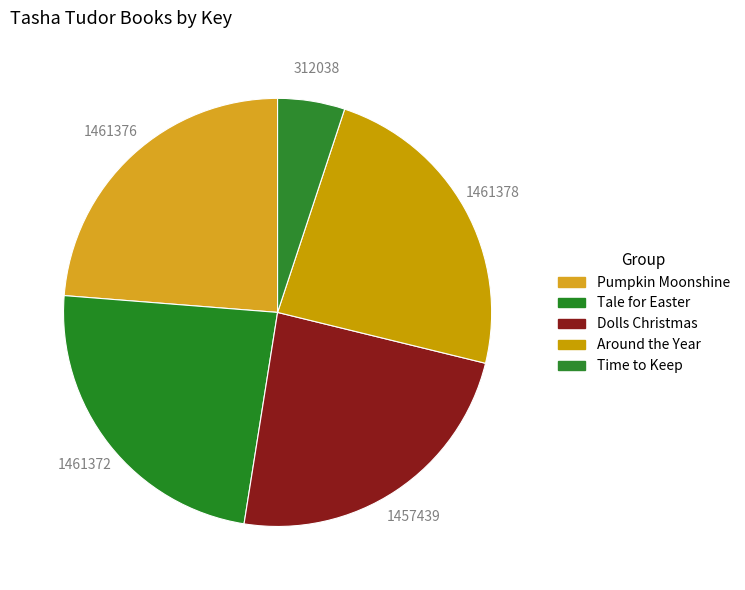

True or false: Around the Year accounts for 24% of the total.

True